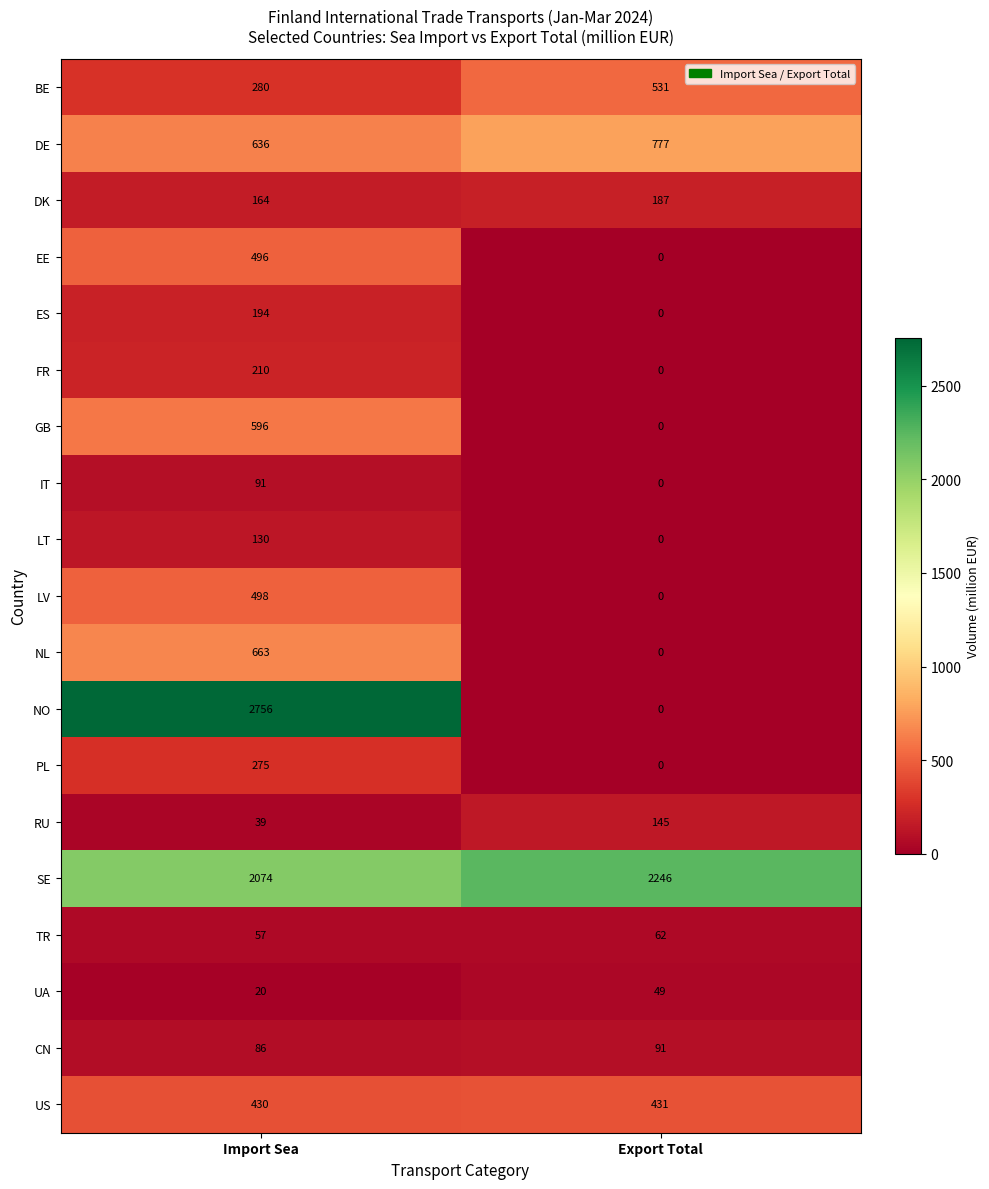

Which label corresponds to the smallest value in the chart?

Export Total